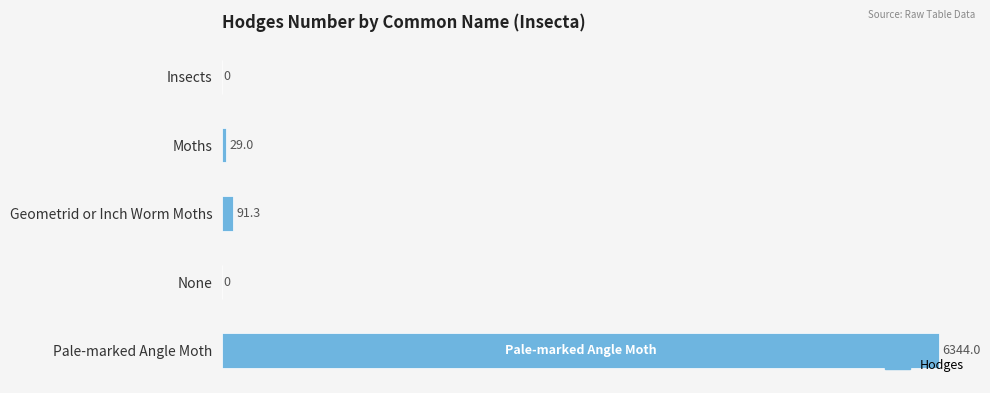

What is the sum of all values?

6464.3